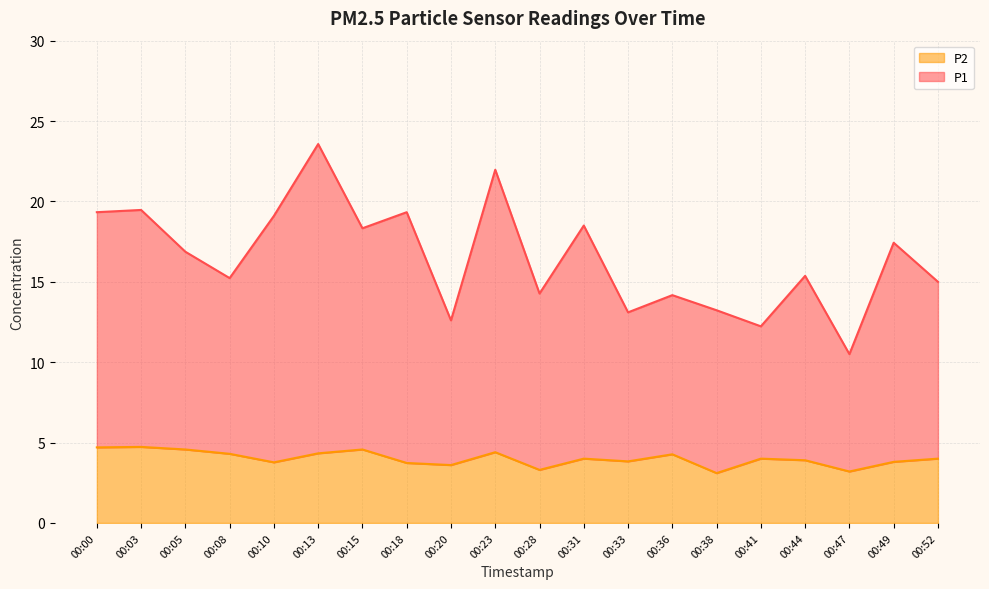

At which category is the sum across all series the highest?

00:13